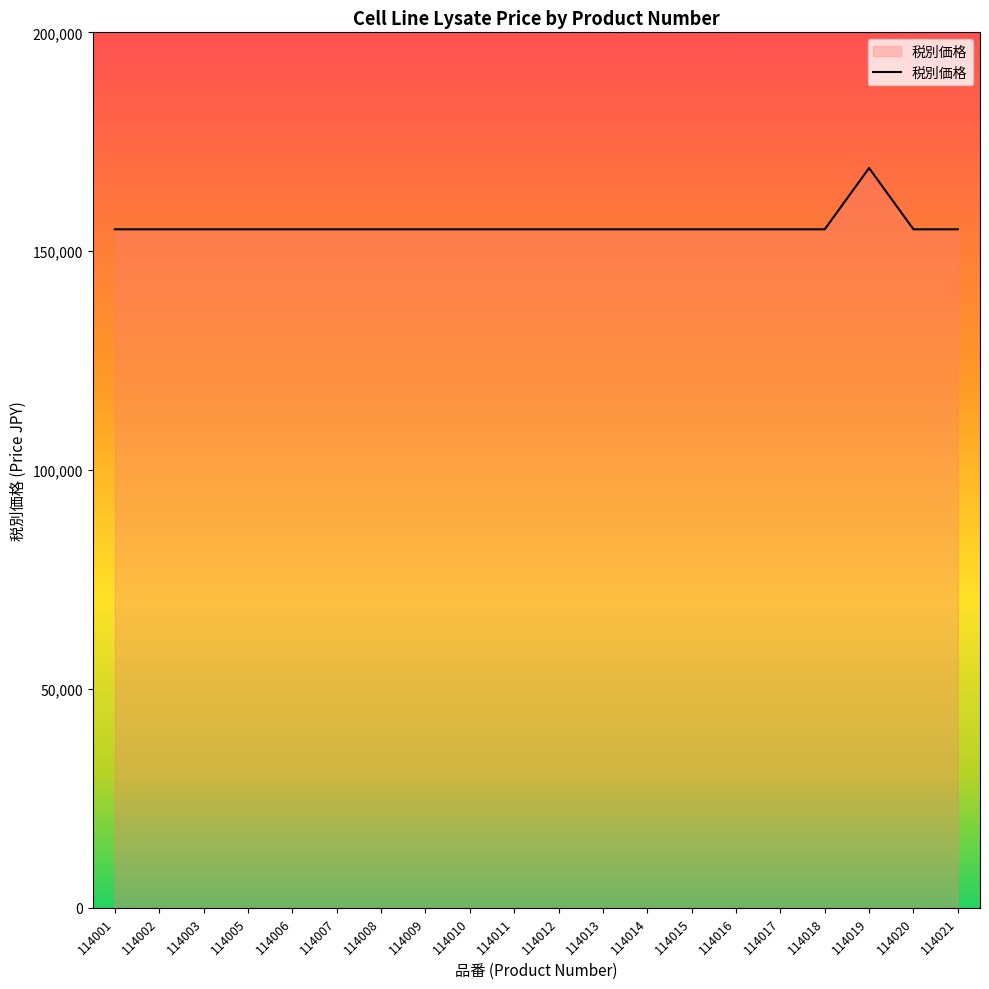

Does the chart display data point markers on the line(s)?

No